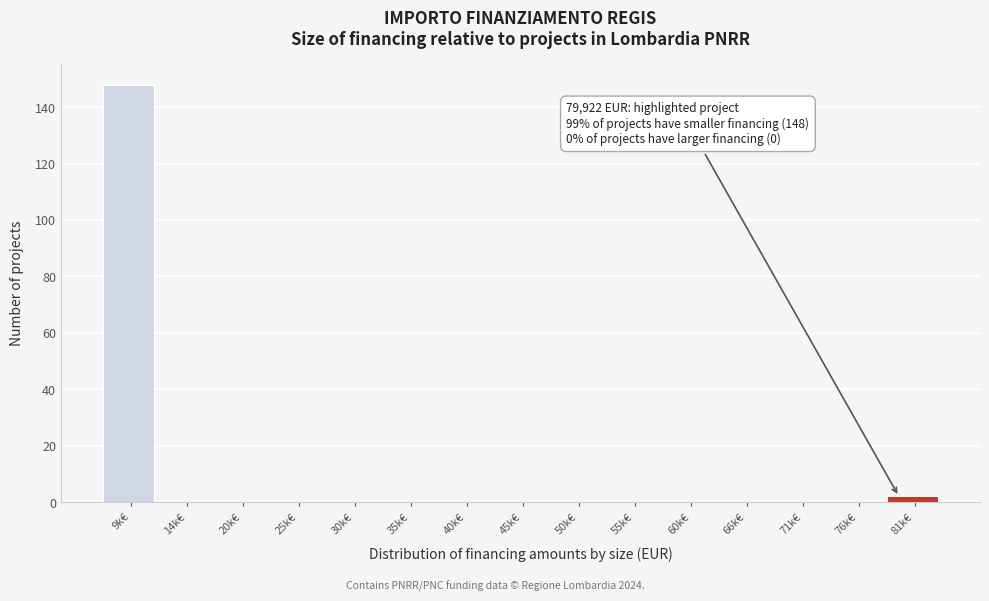

Reading left to right, extract all data points from this chart.

9k€=148	14k€=0	20k€=0	25k€=0	30k€=0	35k€=0	40k€=0	45k€=0	50k€=0	55k€=0	60k€=0	66k€=0	71k€=0	76k€=0	81k€=2